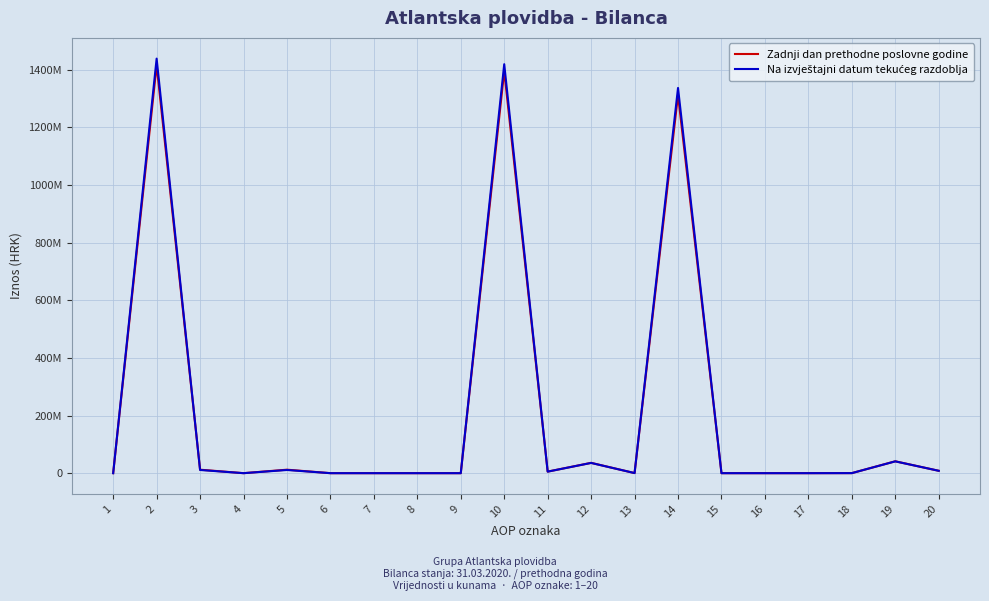

What is the approximate value of Zadnji dan prethodne poslovne godine at 10?

1395412436